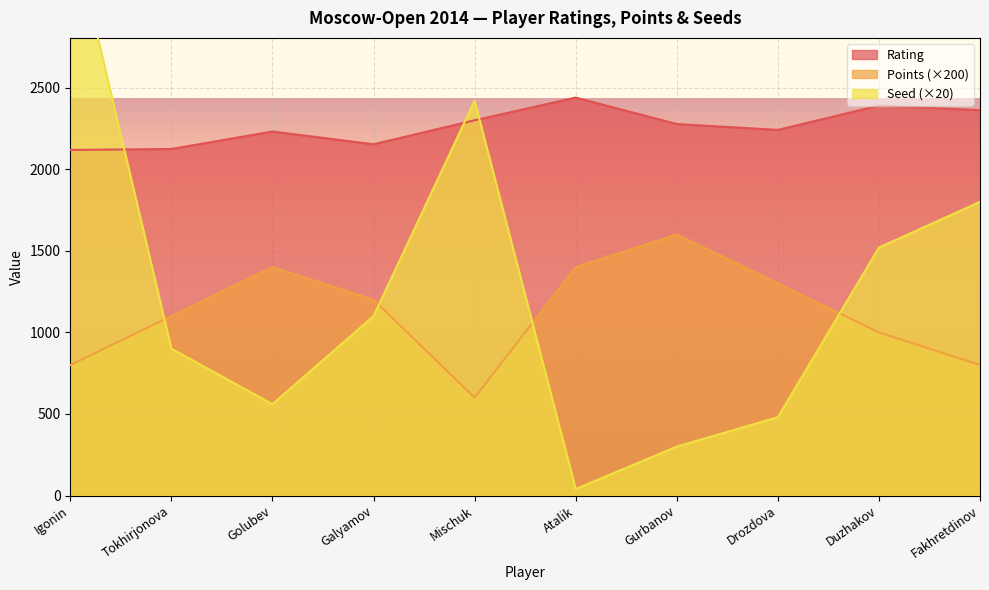

What is the average value of the Points series?

1120